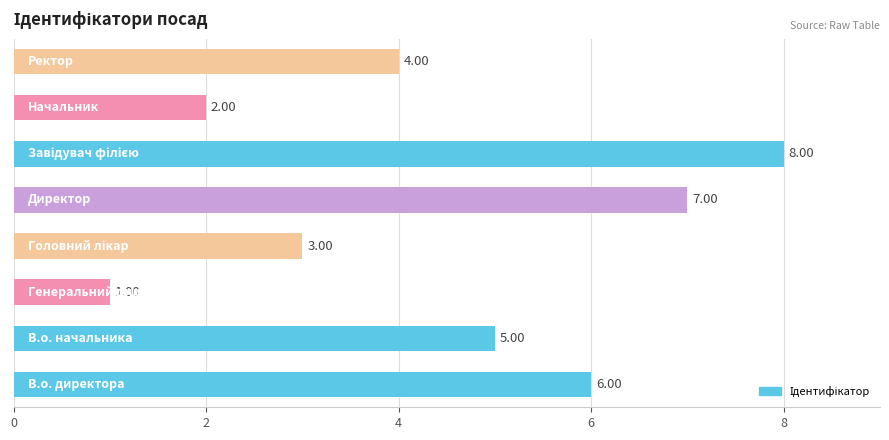

What is the sum of all values?

36